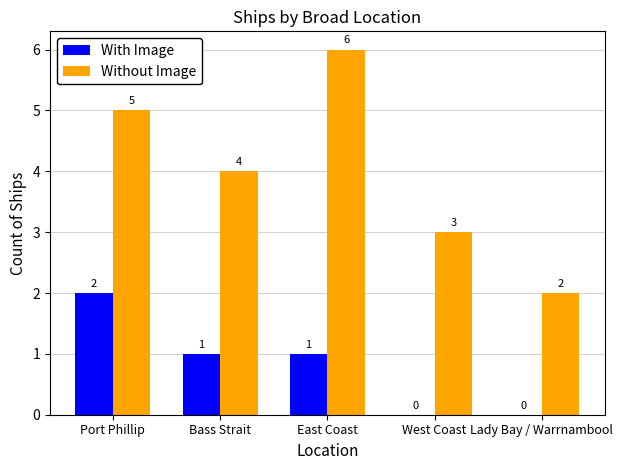

Is it true that Without Image equals 4 at Bass Strait?

True